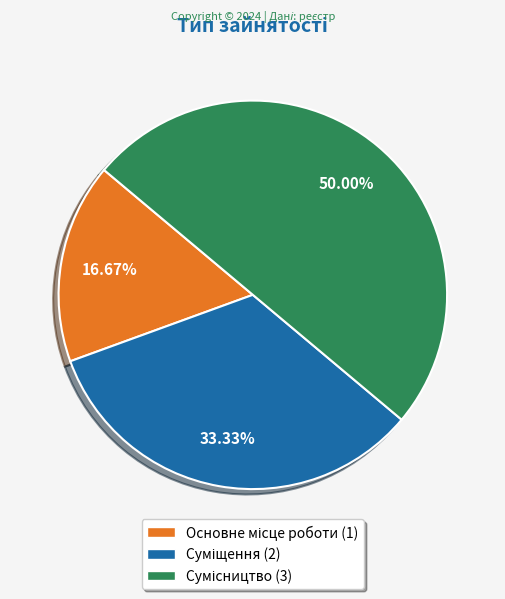

The Основне місце роботи slice represents 7% of the pie. True or false?

False